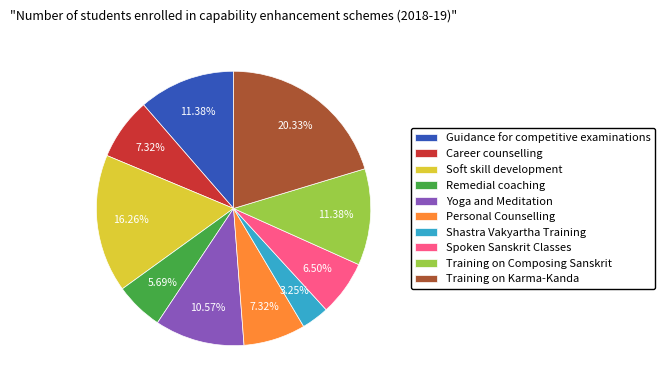

Approximately how many times larger is the value at Personal Counselling compared to Remedial coaching?

1.3